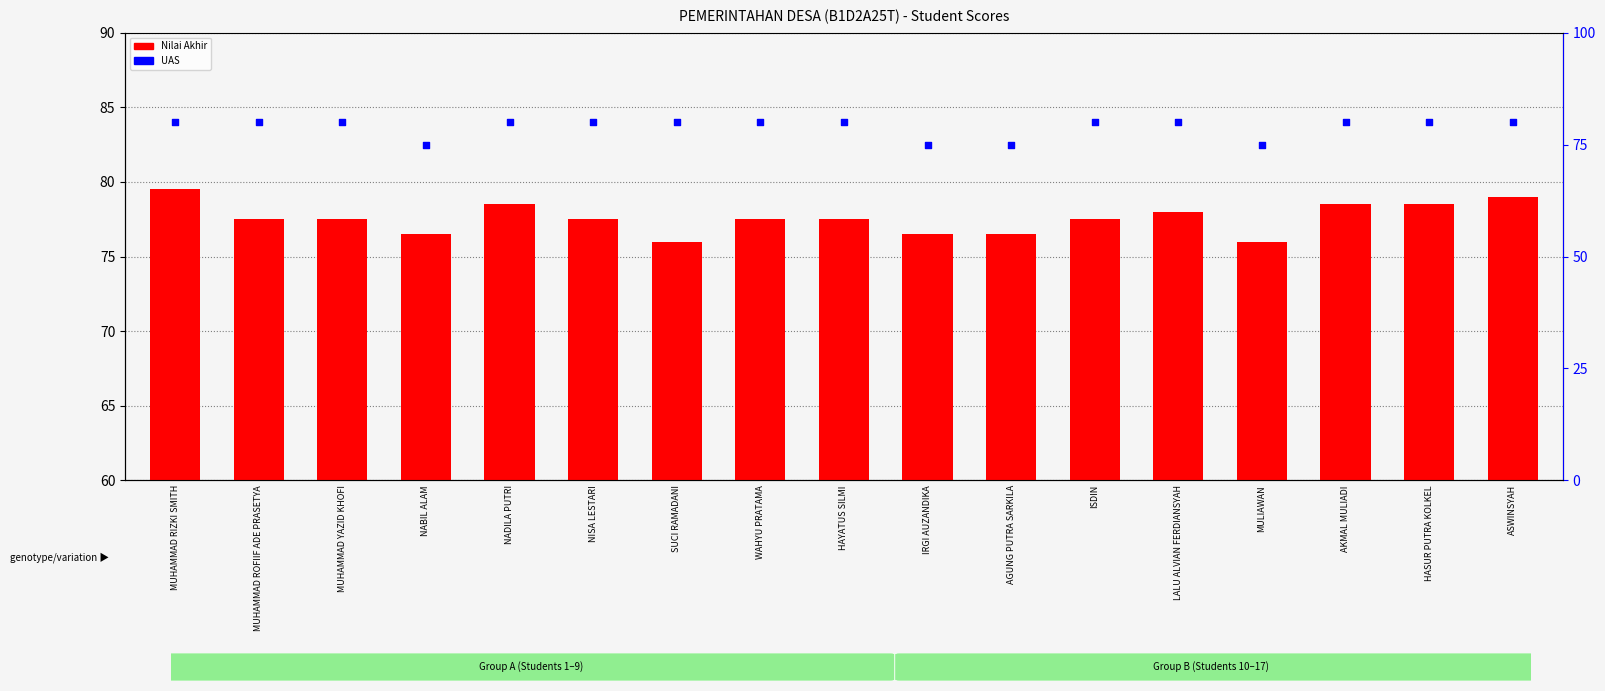

What are all the series names shown in the legend?

Nilai Akhir, UAS